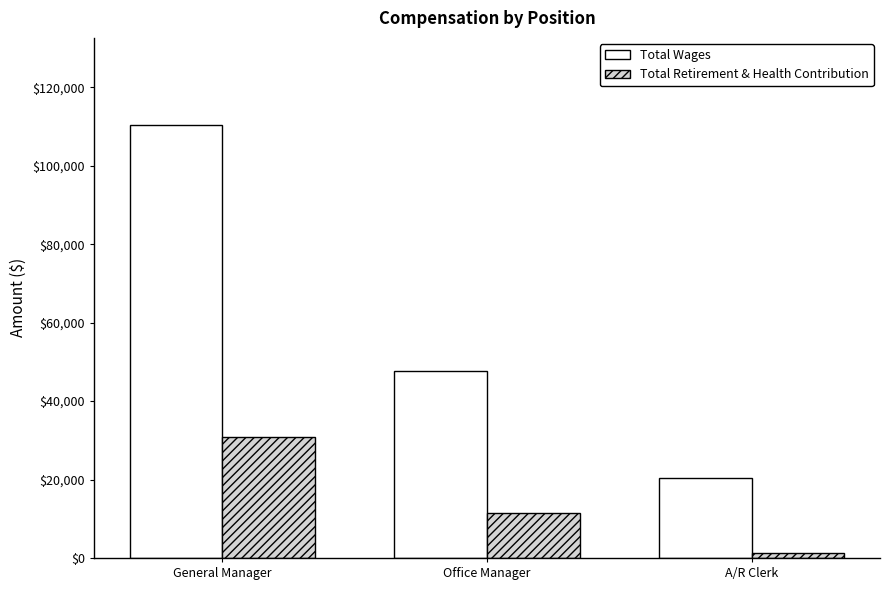

Where does the Total Retirement & Health Contribution series first go above 11484?

General Manager